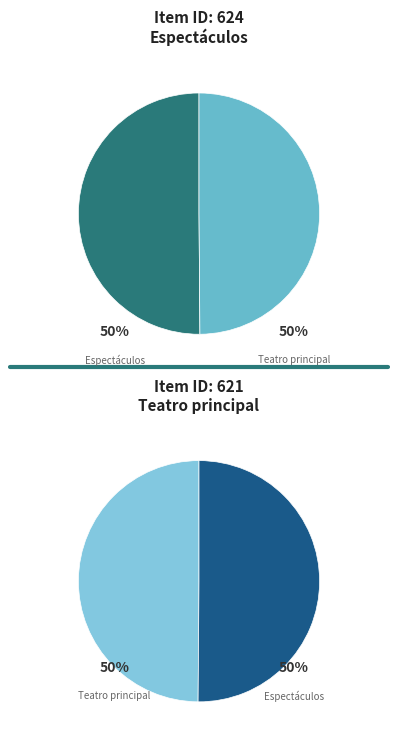

The Espectáculos (1853) slice represents 50% of the pie. True or false?

True